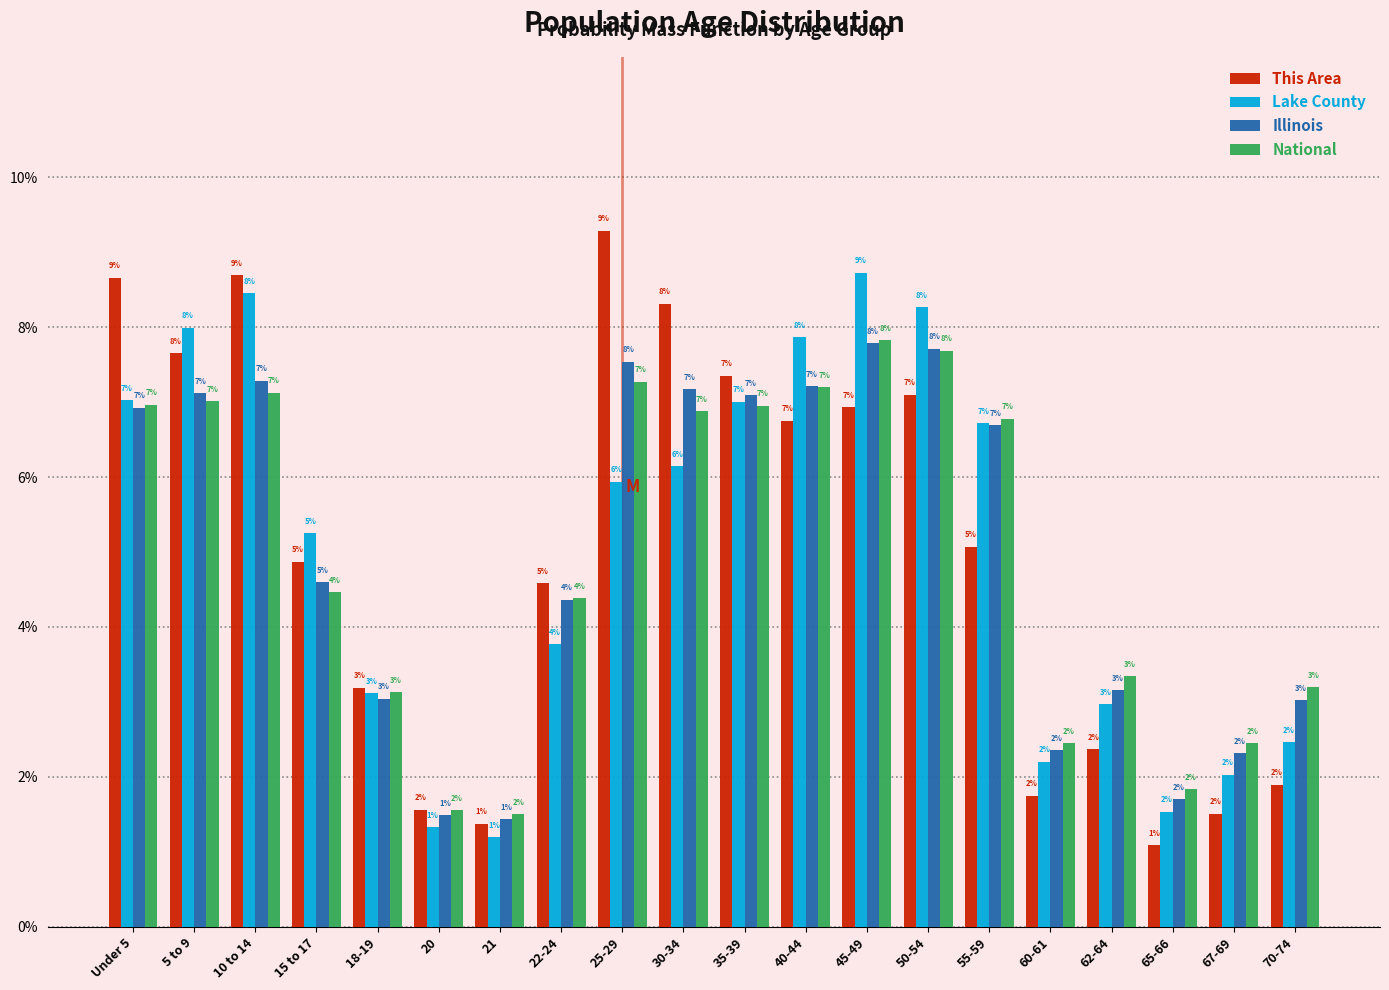

What are all the series names shown in the legend?

This Area, Lake County, Illinois, National